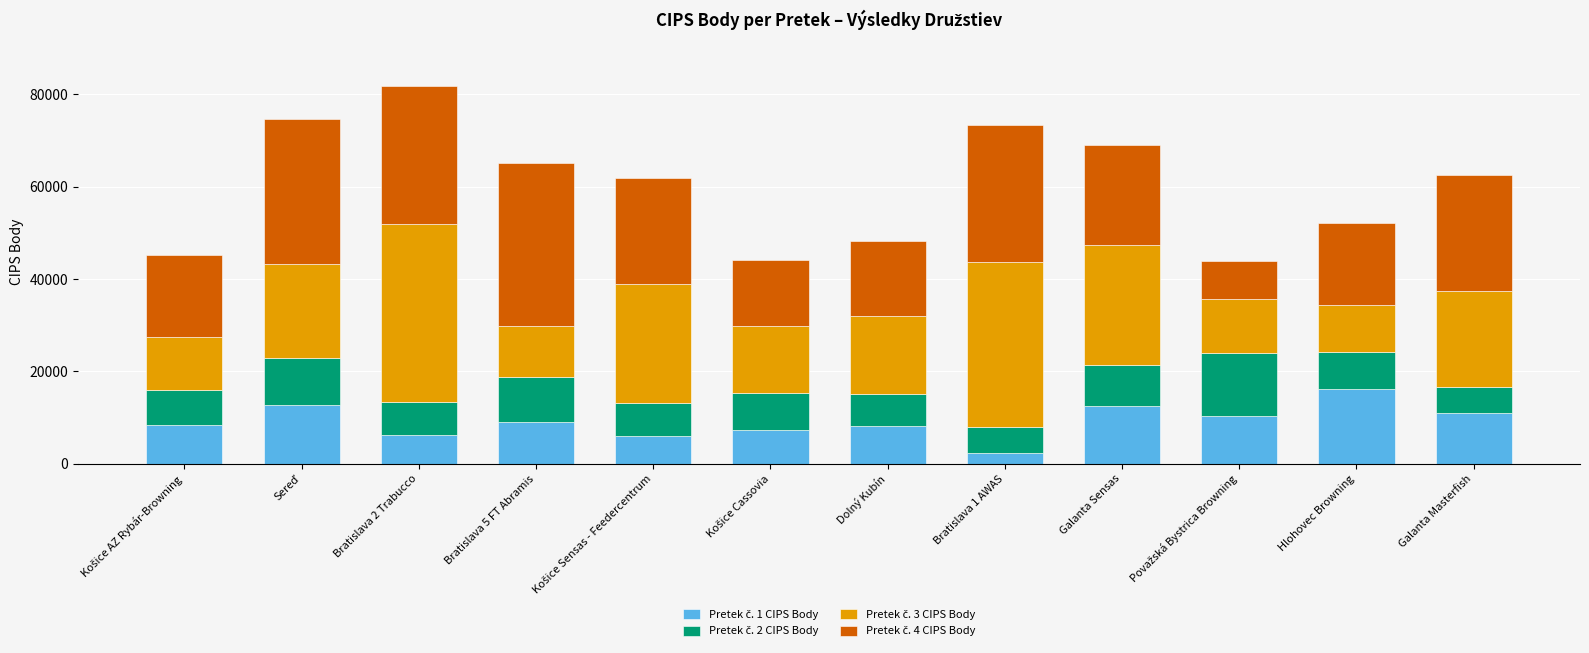

At which label does Pretek č. 1 CIPS Body reach its minimum?

Bratislava 1 AWAS